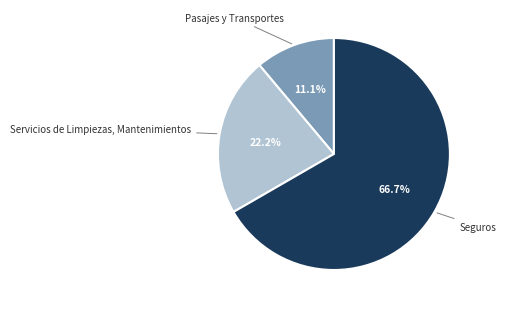

To the nearest percent, what is the difference between the largest and smallest slice percentages?

56%